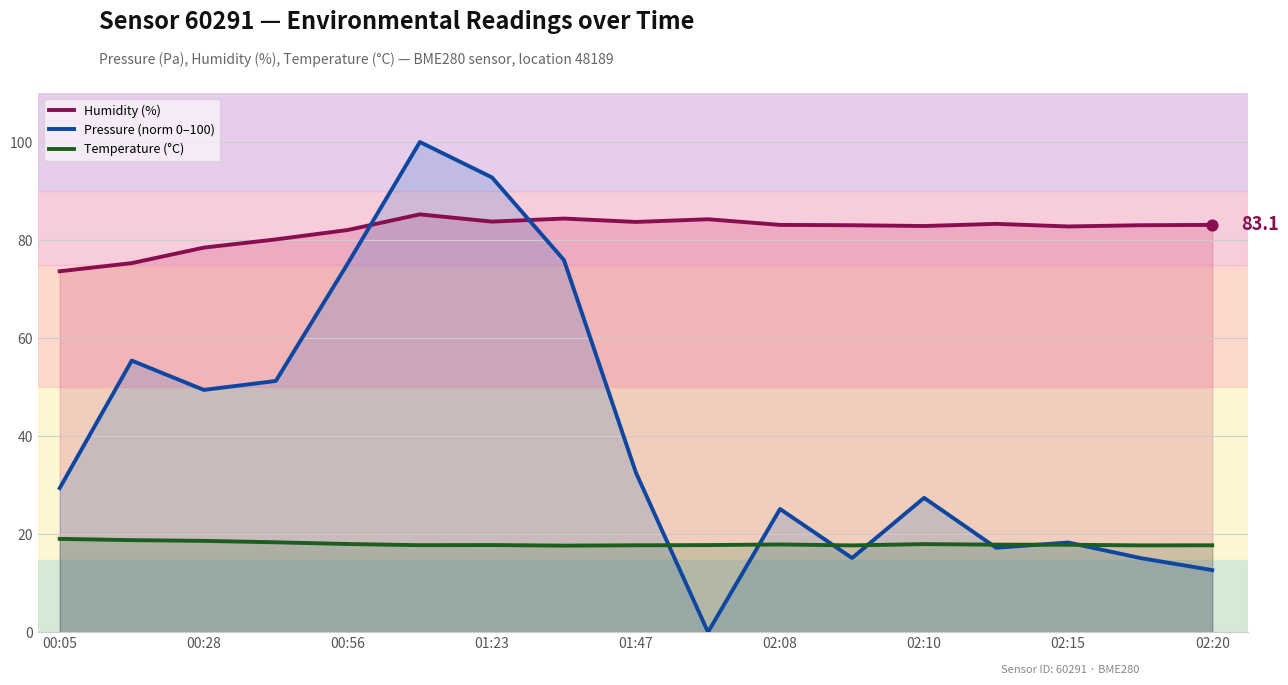

What are all the series names shown in the legend?

Humidity (%), Pressure (norm 0–100), Temperature (°C)